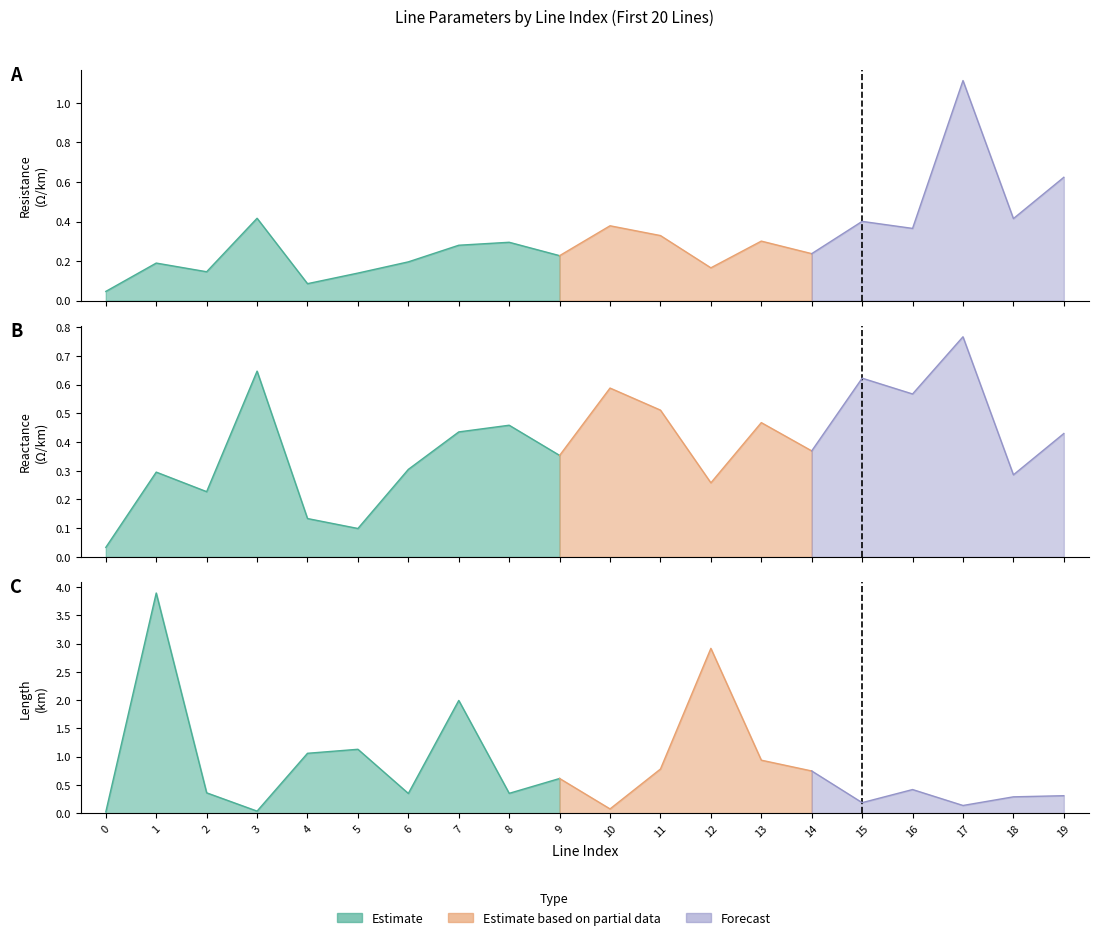

In x_ohm_per_km, how many points are lower than both neighbors (excluding endpoints)?

7